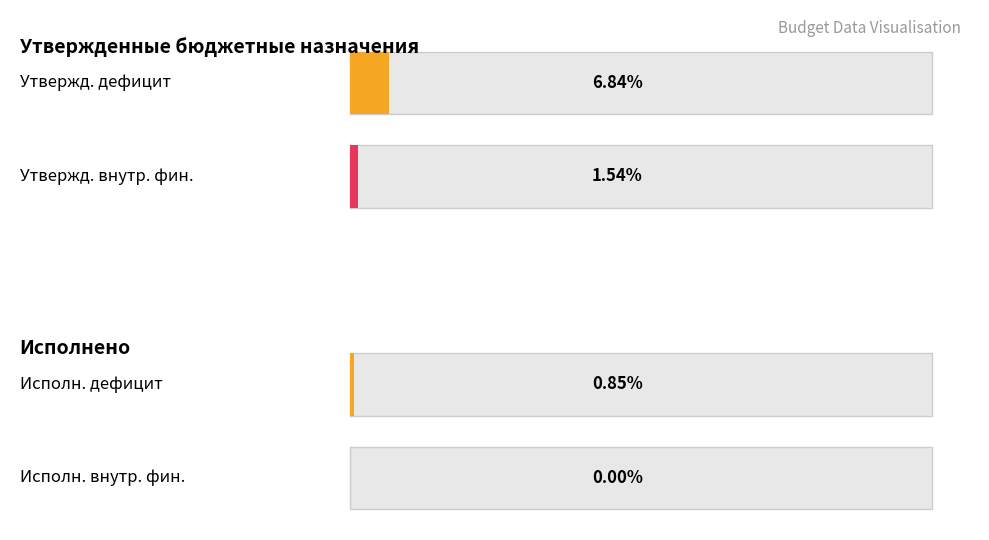

What are all the series names shown in the legend?

Утвержденные бюджетные назначения, Исполнено